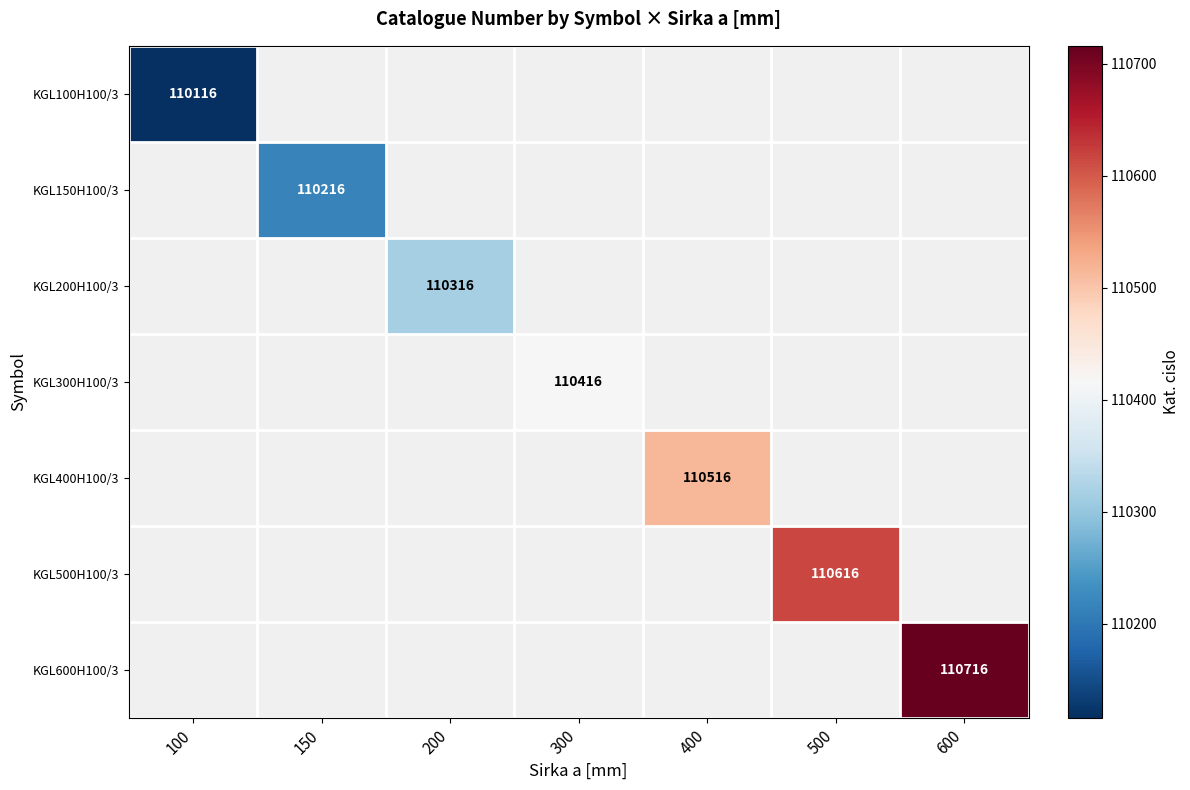

Which category has the highest value across all series?

600